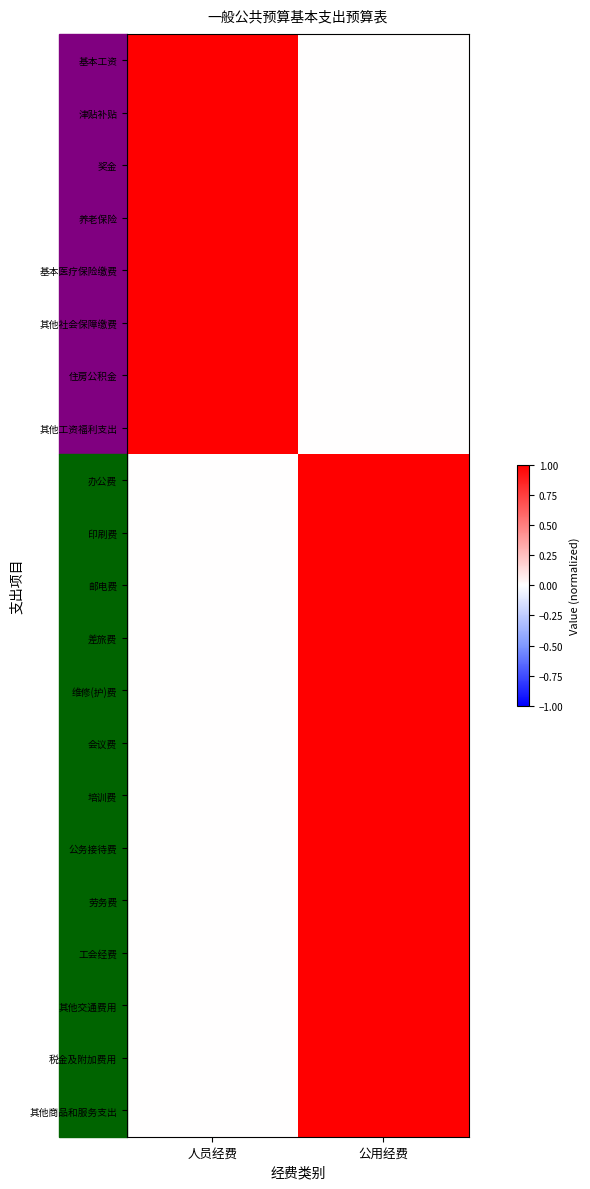

Which series has the largest range (max minus min)?

基本工资